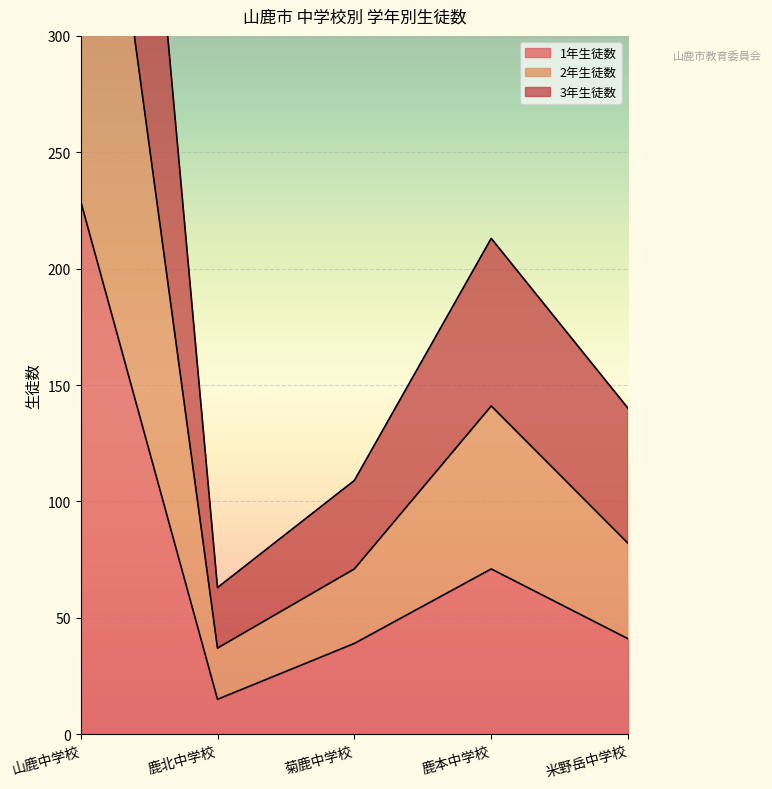

Reading left to right, extract all data points from this chart.

1年生徒数: 229	15	39	71	41
2年生徒数: 470	37	71	141	82
3年生徒数: 714	63	109	213	140